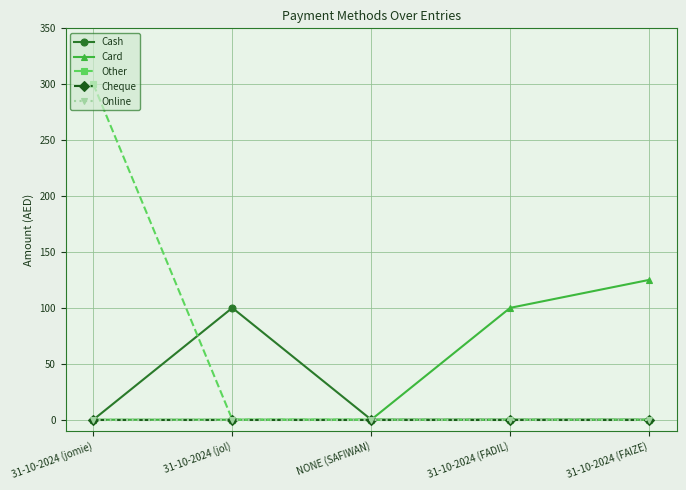

What is the spread (max minus min) of values at 31-10-2024 (jol)?

100